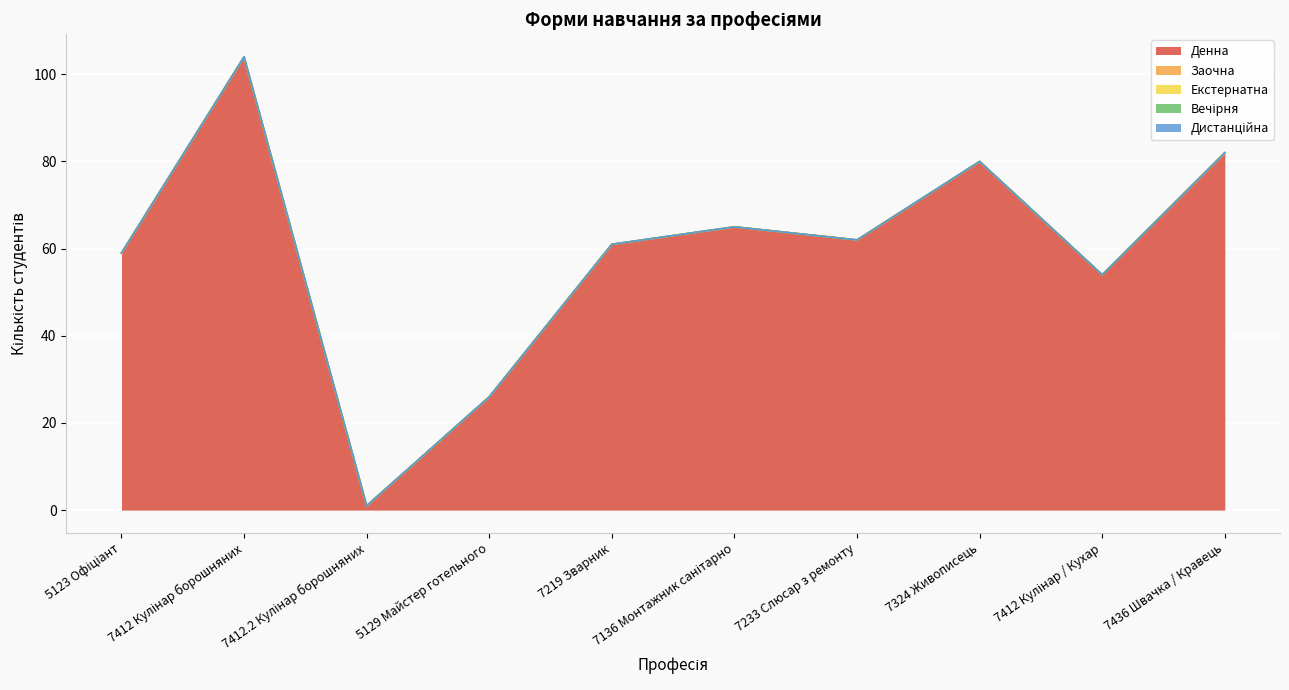

List the labels in order of Денна value, largest first.

7412 Кулінар борошняних, 7436 Швачка / Кравець, 7324 Живописець, 7136 Монтажник санітарно, 7233 Слюсар з ремонту, 7219 Зварник, 5123 Офіціант, 7412 Кулінар / Кухар, 5129 Майстер готельного, 7412.2 Кулінар борошняних